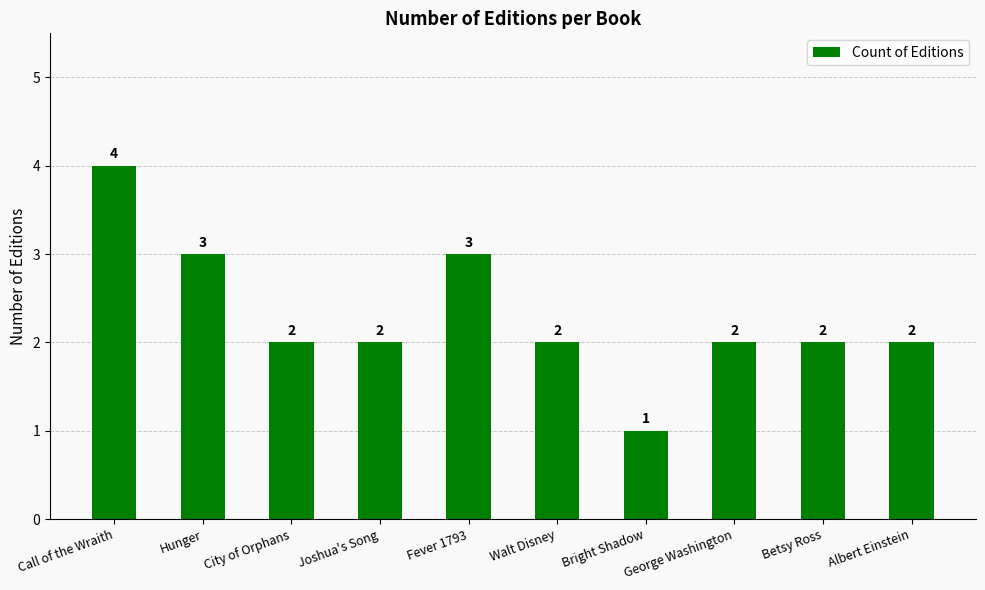

Count the number of data series in this chart.

1